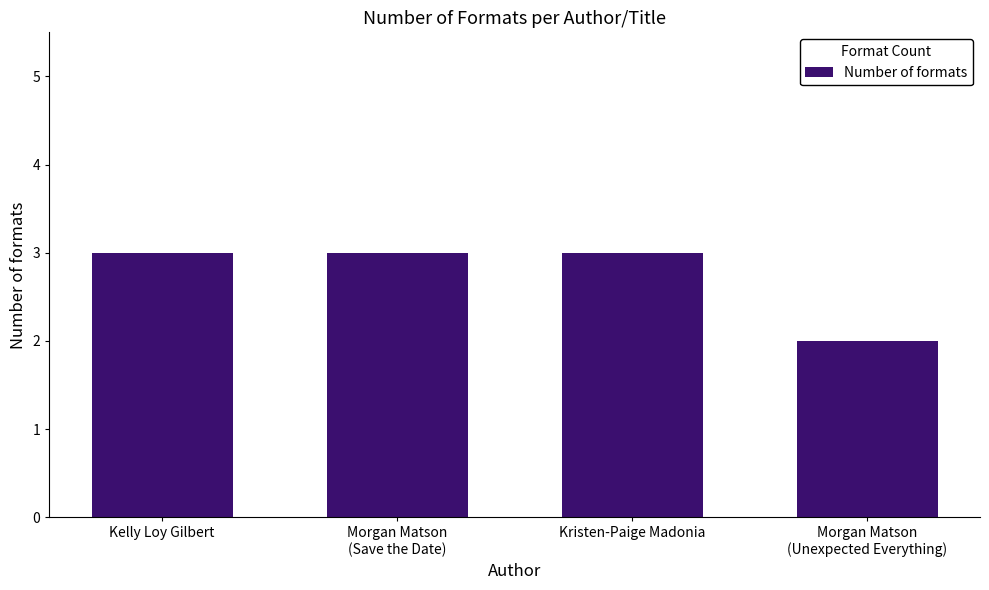

What is the sum of all values?

11